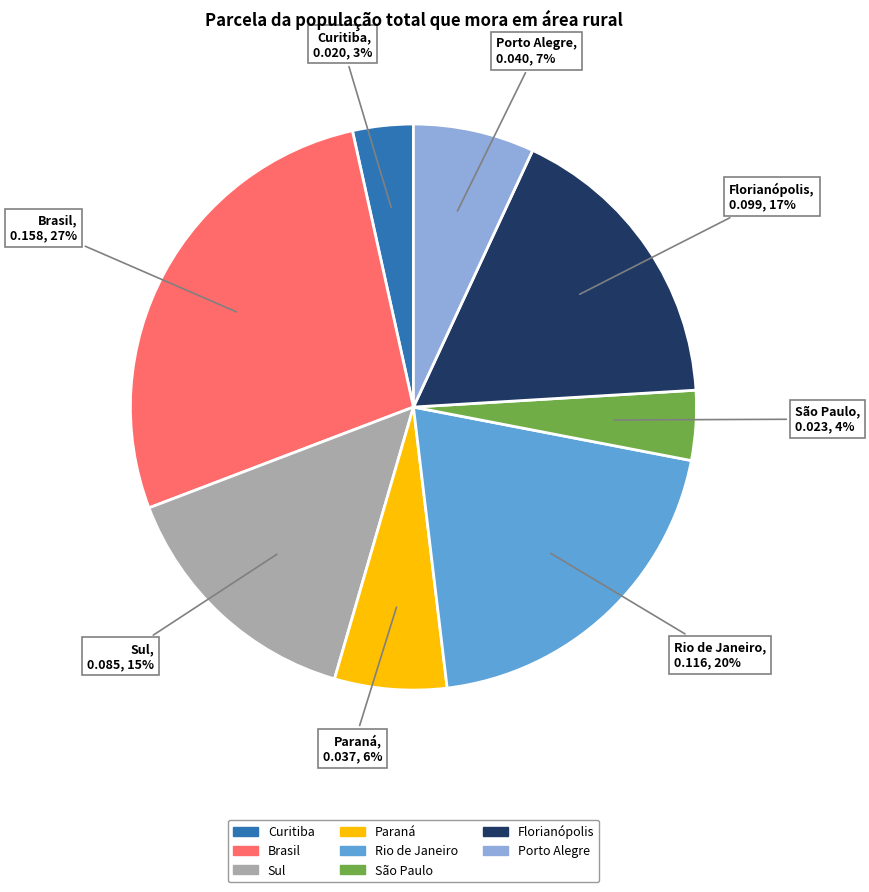

To the nearest percent, what is the average slice percentage?

12%